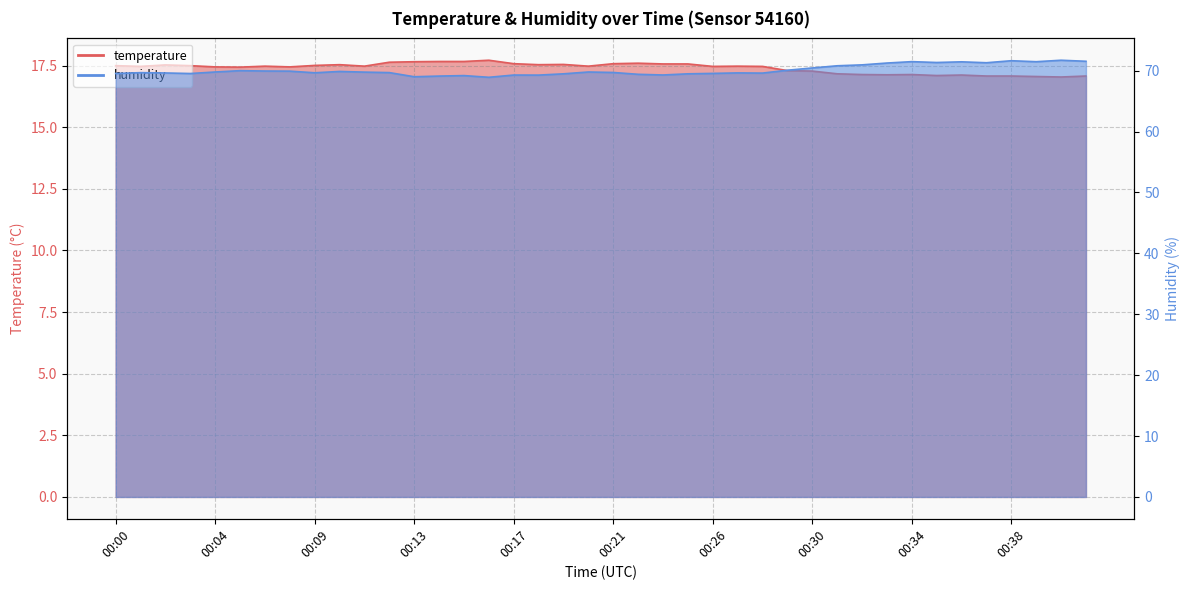

What is the value of the humidity point at the 16th from the left?

68.9